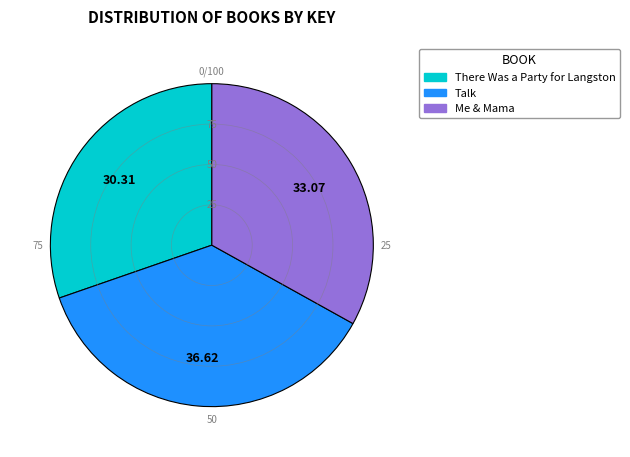

Is there any slice that represents more than half of the pie?

No